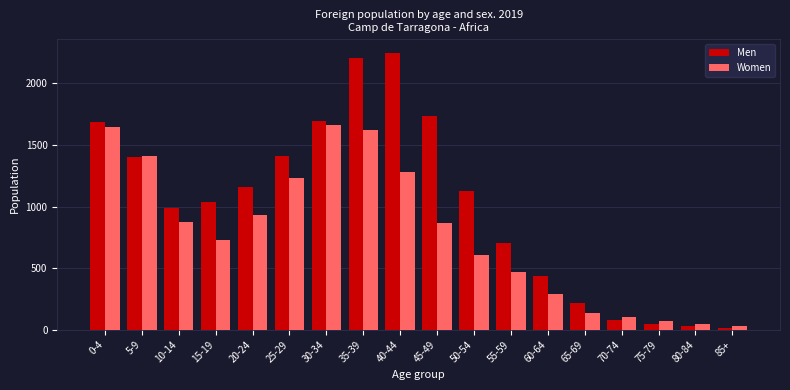

What is the maximum value for Women?

1661